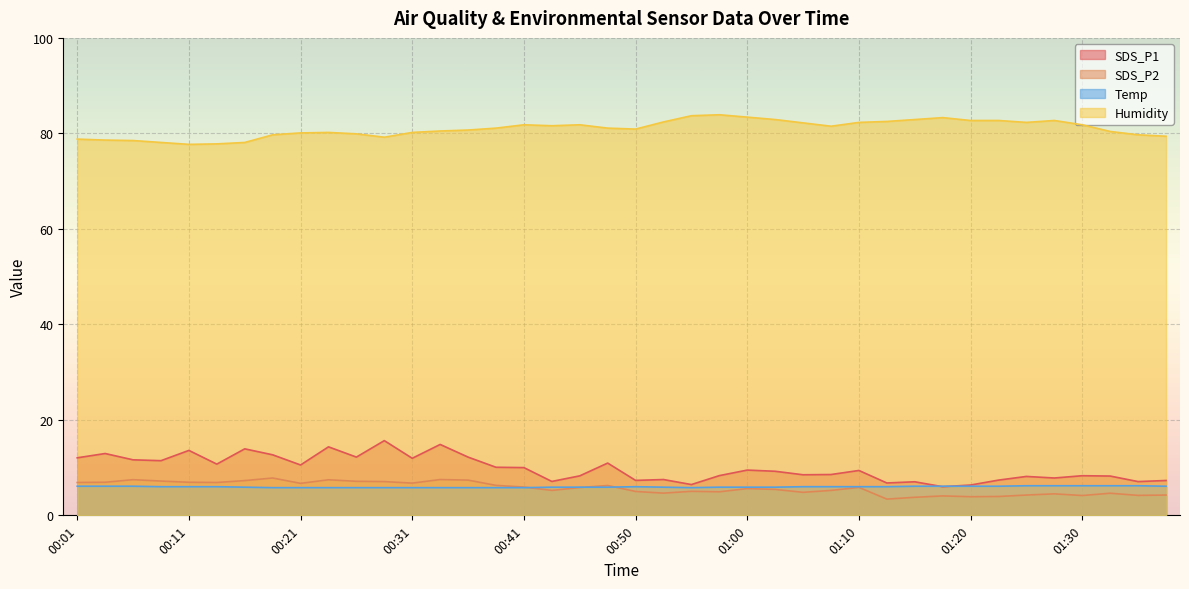

Rank the series by their maximum value, from highest to lowest.

Humidity, SDS_P1, SDS_P2, Temp